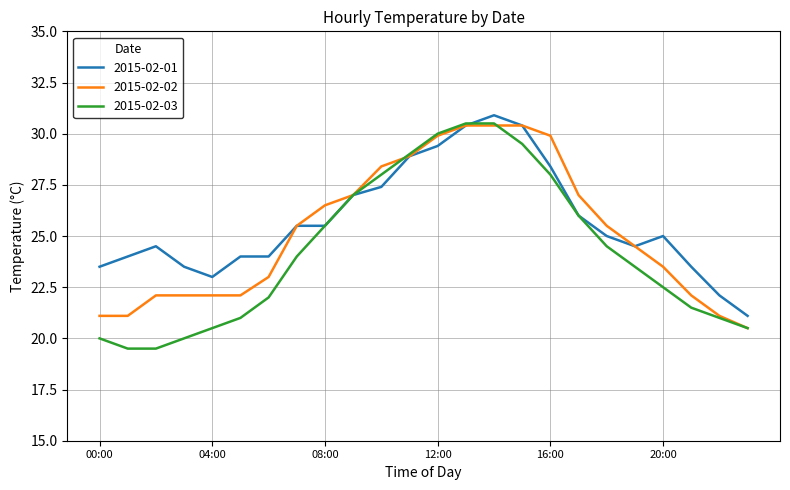

What is the greatest value displayed?

30.9